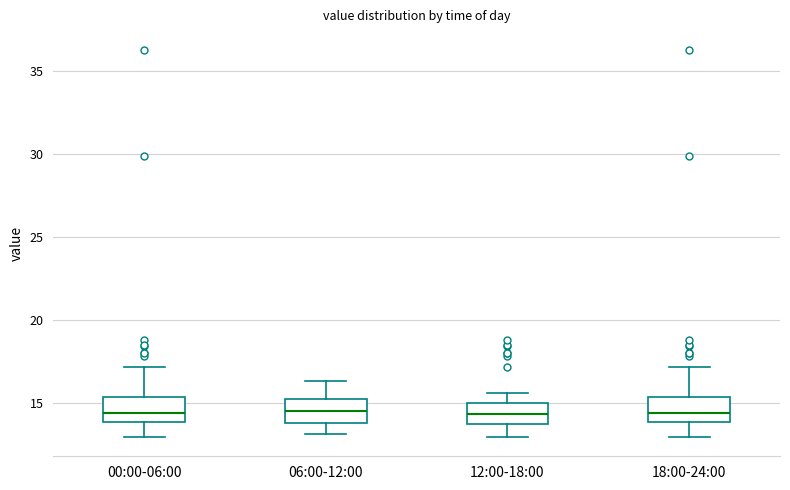

Where is the upper edge of the box for 18:00-24:00 on the y-axis? The values are not printed on the chart, so give them approximately, as read against the axis.

15.5